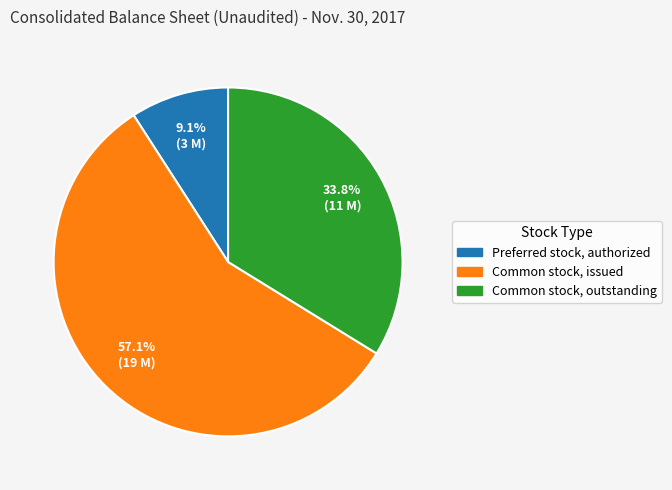

True or false: Common stock, outstanding accounts for 34% of the total.

True